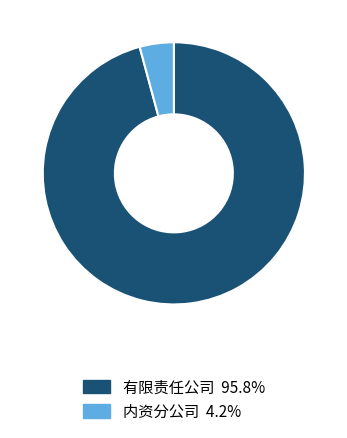

Do 有限责任公司 and 内资分公司 together represent more than half of the pie?

Yes